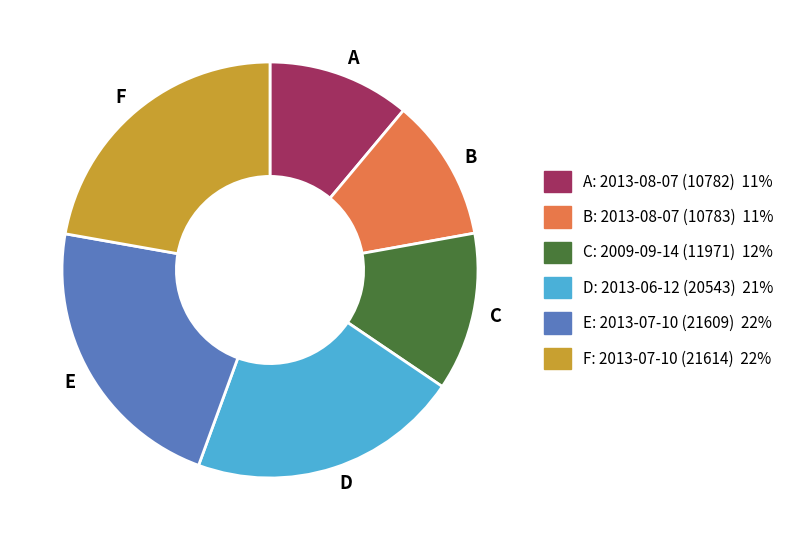

Combined, do D and B account for over 50%?

No